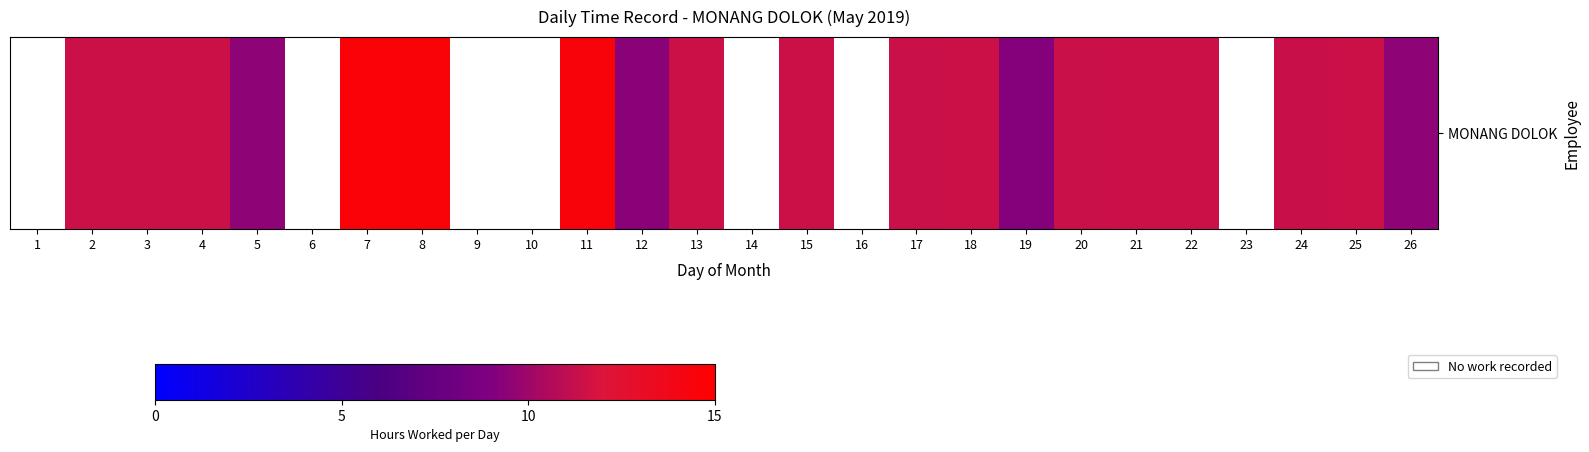

Rank the categories by value from lowest to highest.

1, 6, 9, 10, 14, 16, 23, 19, 12, 26, 5, 24, 17, 20, 3, 13, 2, 21, 4, 18, 25, 15, 22, 11, 8, 7